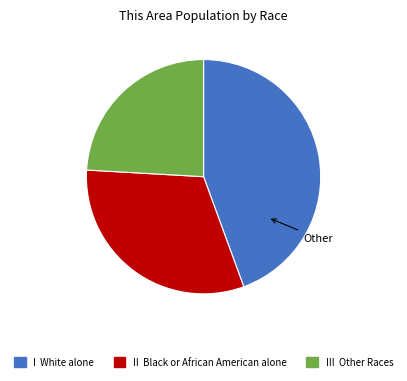

Is there a majority slice in this chart?

No